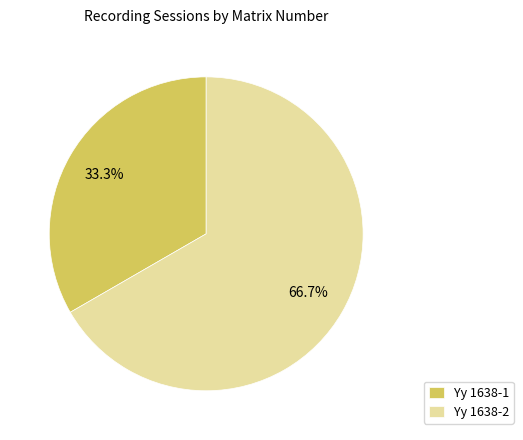

Is there any slice that represents more than half of the pie?

Yes